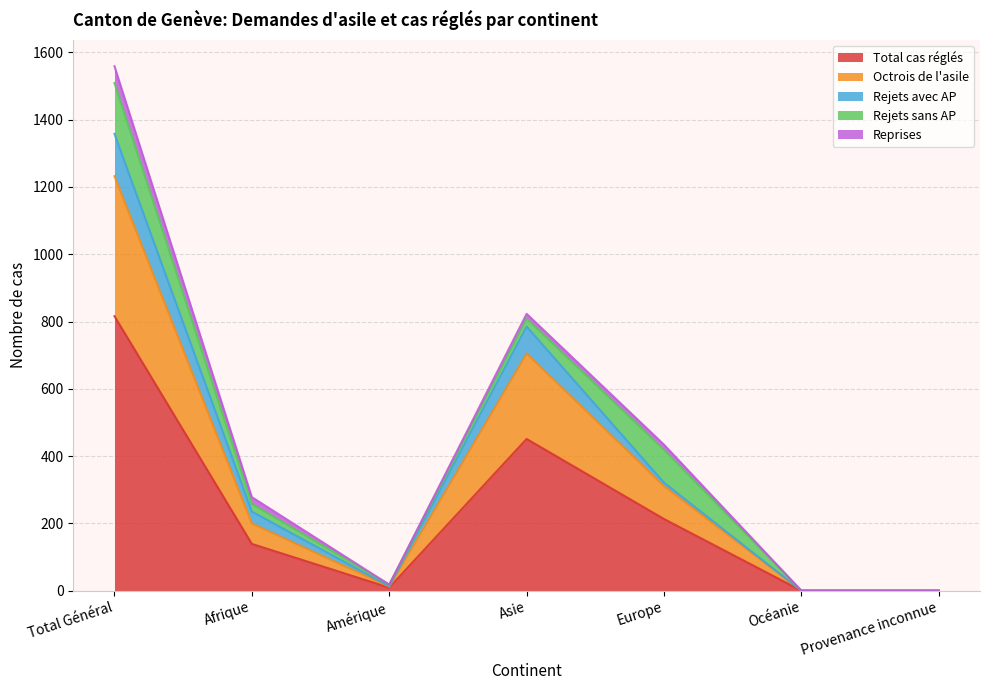

Which series has the largest total across all categories?

Total cas réglés